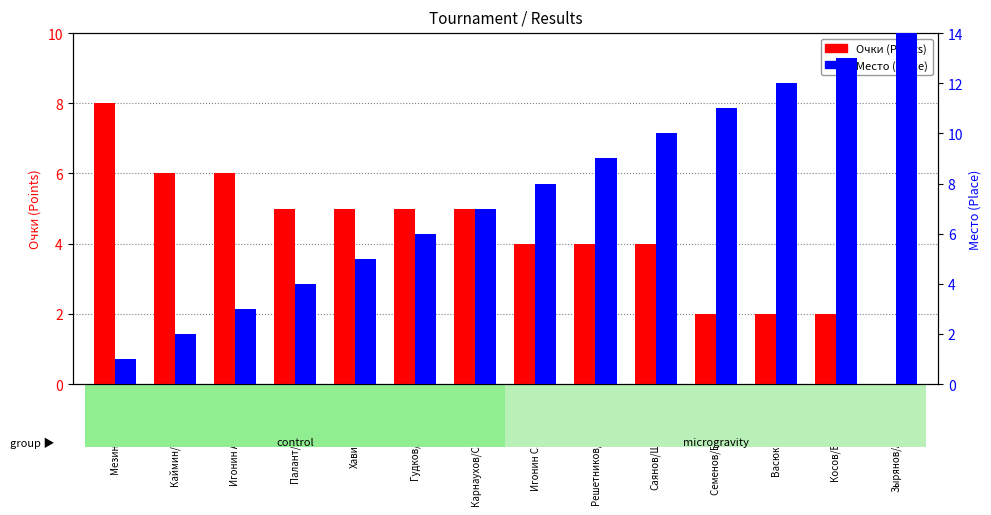

Between Игонин А./Якимова and Семенов/Бутакова Э., which series saw the biggest shift?

Место (Place)